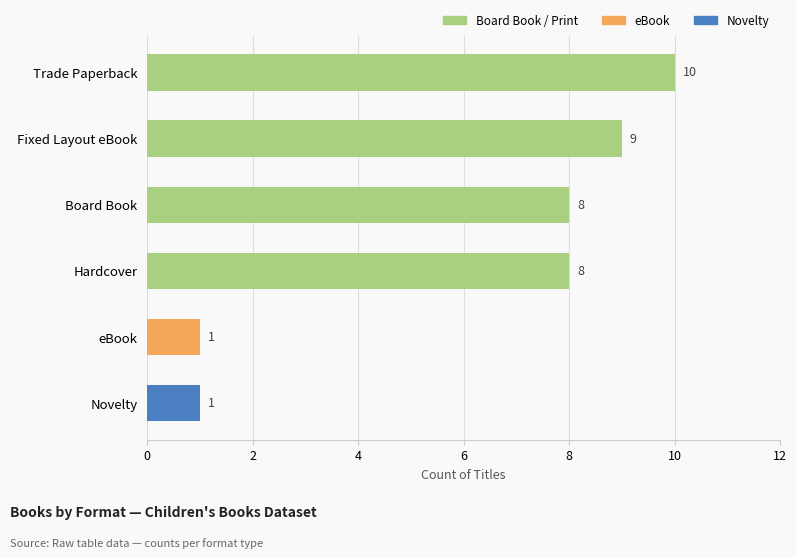

What is the difference between the maximum and minimum values?

9